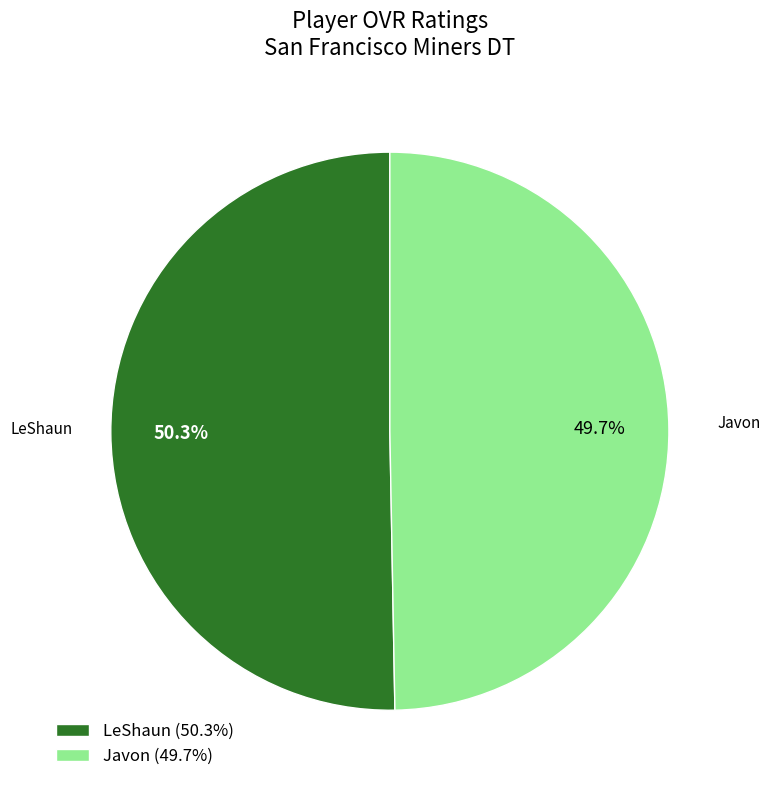

To the nearest percent, what is the difference between the largest and smallest slice percentages?

1%